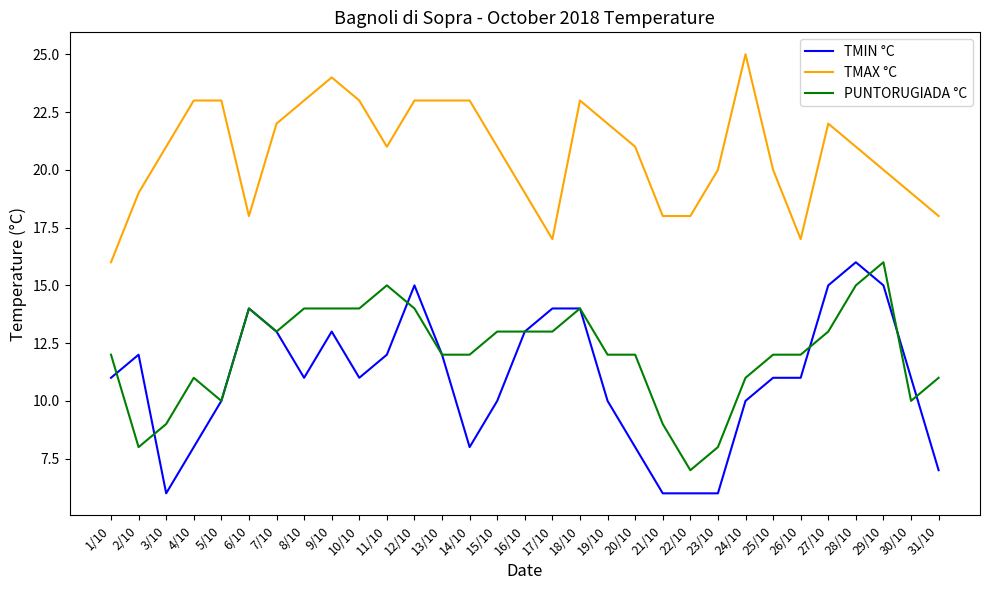

The value of PUNTORUGIADA °C at 27/10 is 13. True or false?

True